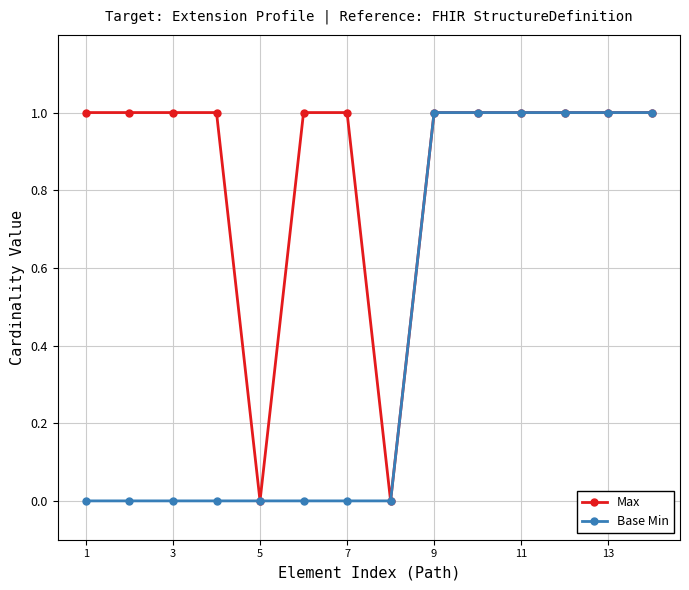

Reading left to right, transcribe all the data shown in this chart.

Max: 1	1	1	1	0	1	1	0	1	1	1	1	1	1
Base Min: 0	0	0	0	0	0	0	0	1	1	1	1	1	1